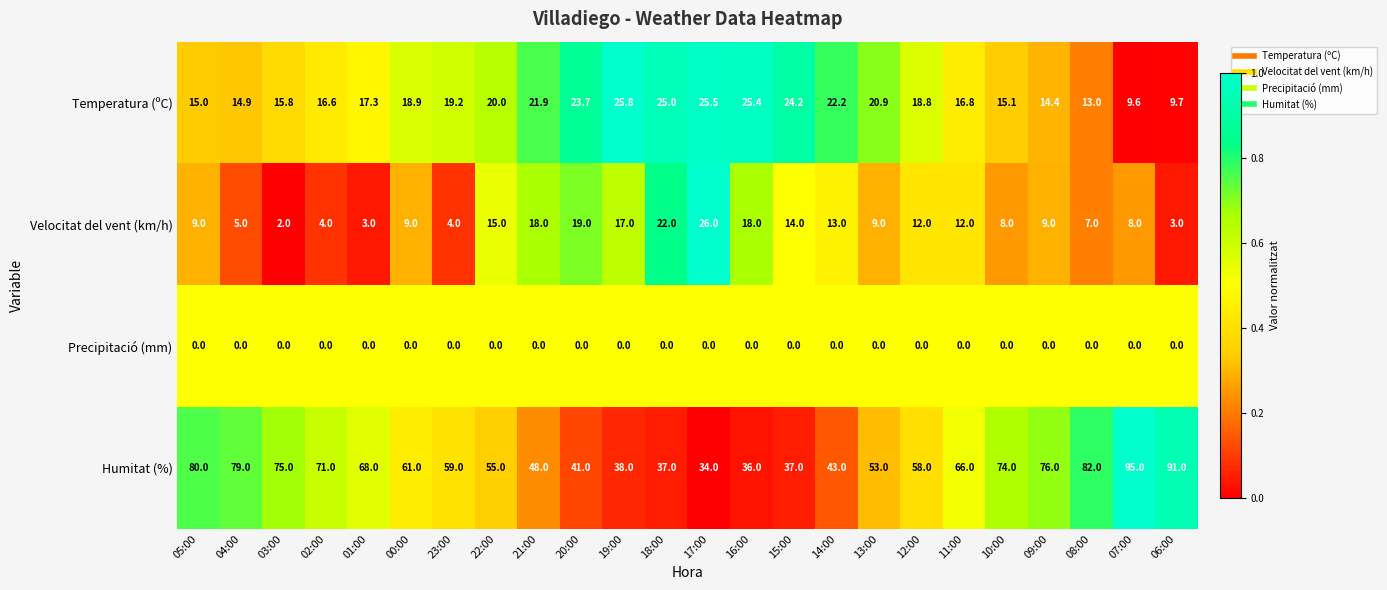

Rank the series by their maximum value, from highest to lowest.

Humitat (%), Velocitat del vent (km/h), Temperatura (ºC), Precipitació (mm)